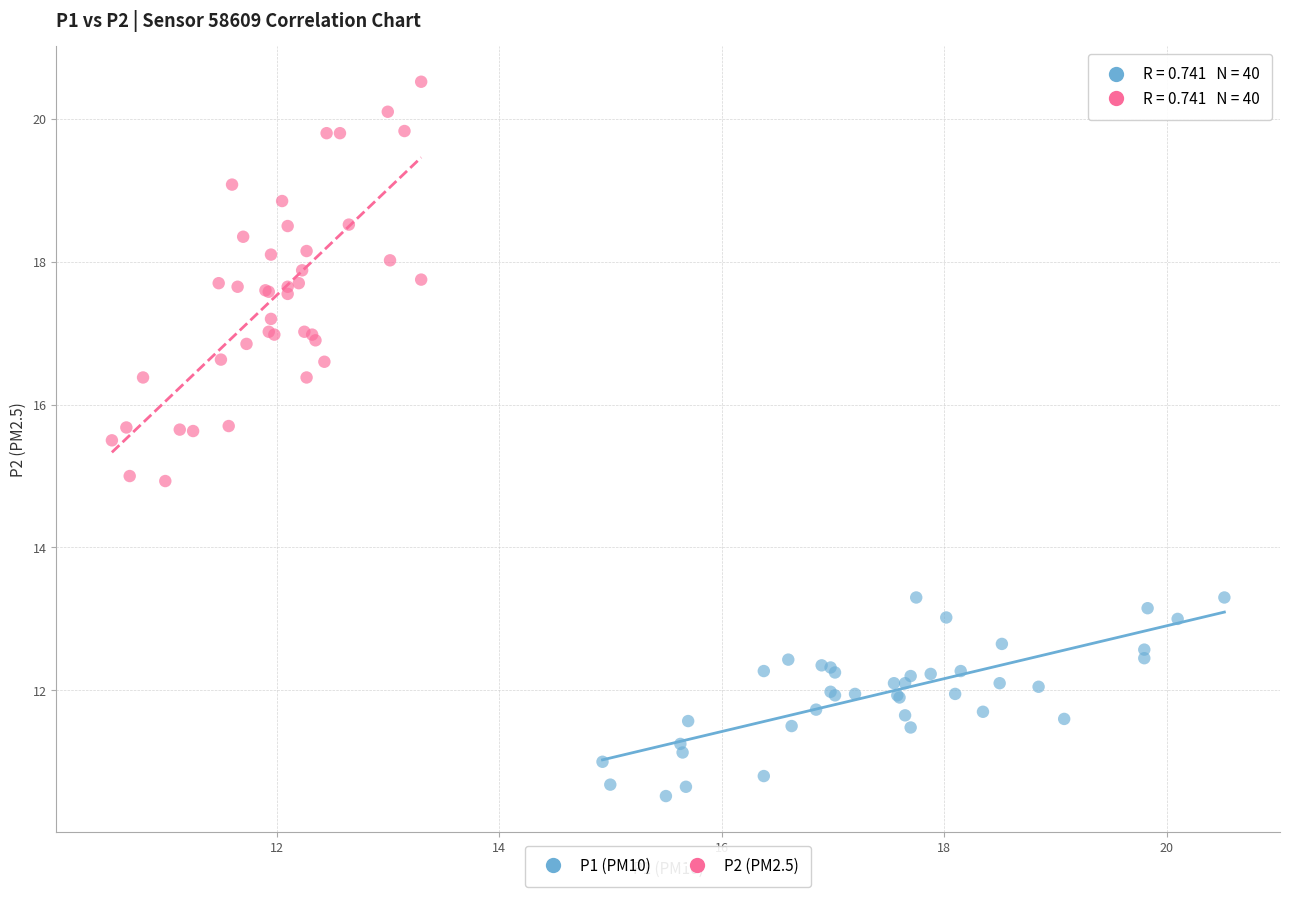

Which series reaches the maximum Y coordinate?

P2 (PM2.5)